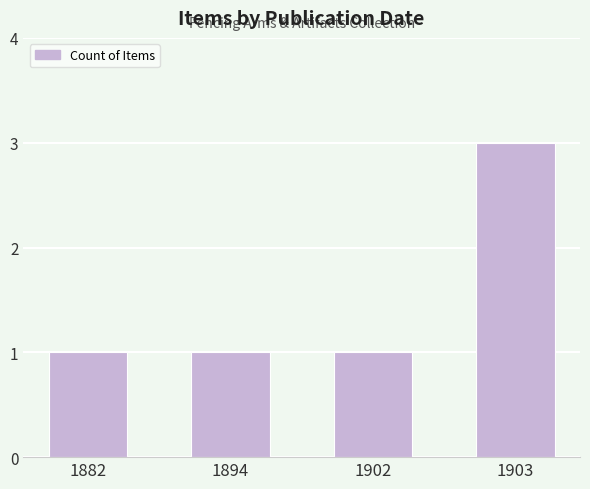

Count the number of data series in this chart.

1